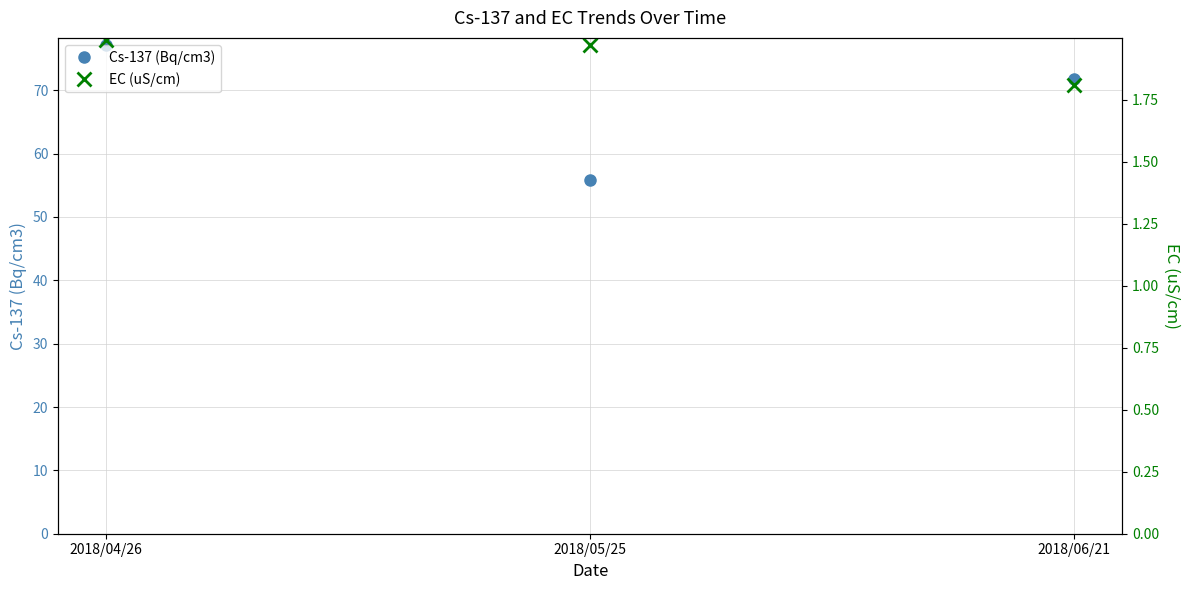

Where is Cs-137 (Bq/cm3) nearest to the value 66?

2018/06/21